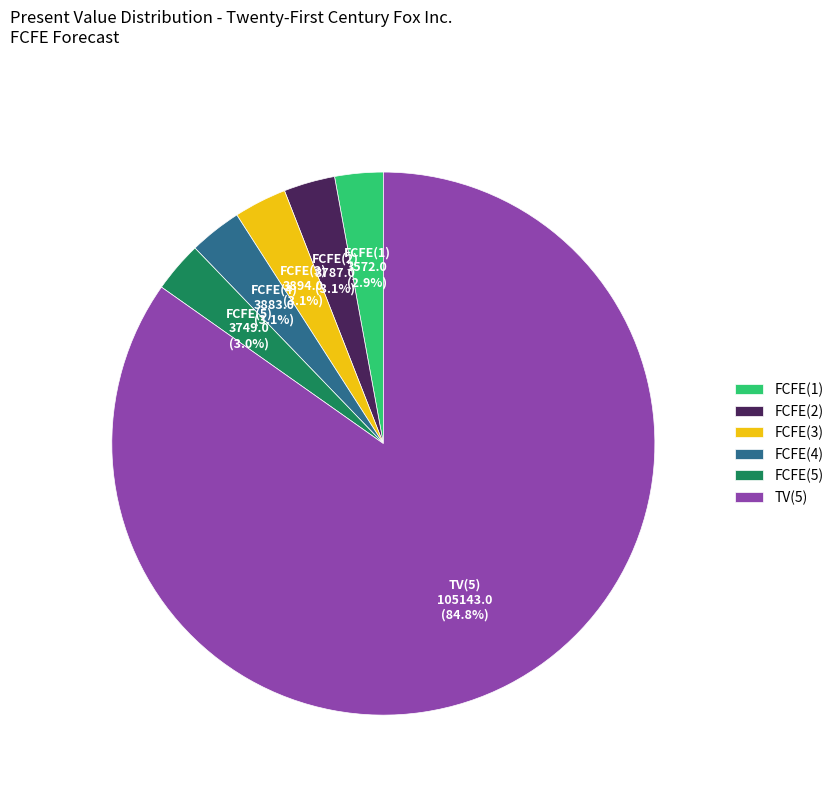

Which has a higher value, FCFE(2) or TV(5)?

TV(5)